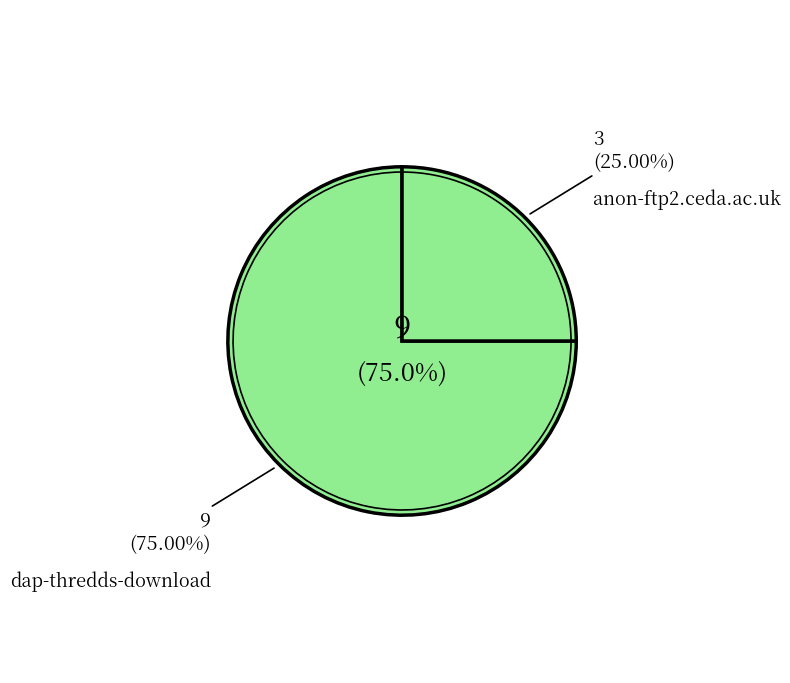

What is the ratio of the value at dap-thredds-download to the value at anon-ftp2.ceda.ac.uk?

3.0